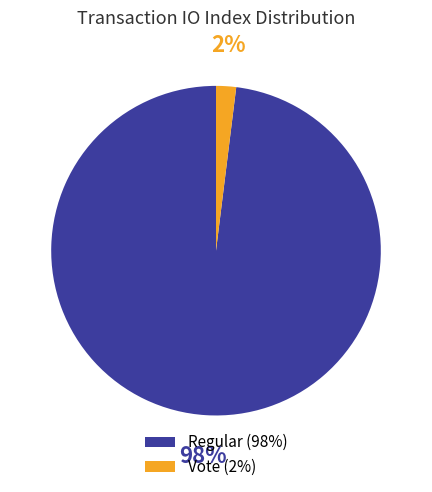

How many segments does this pie chart have?

2